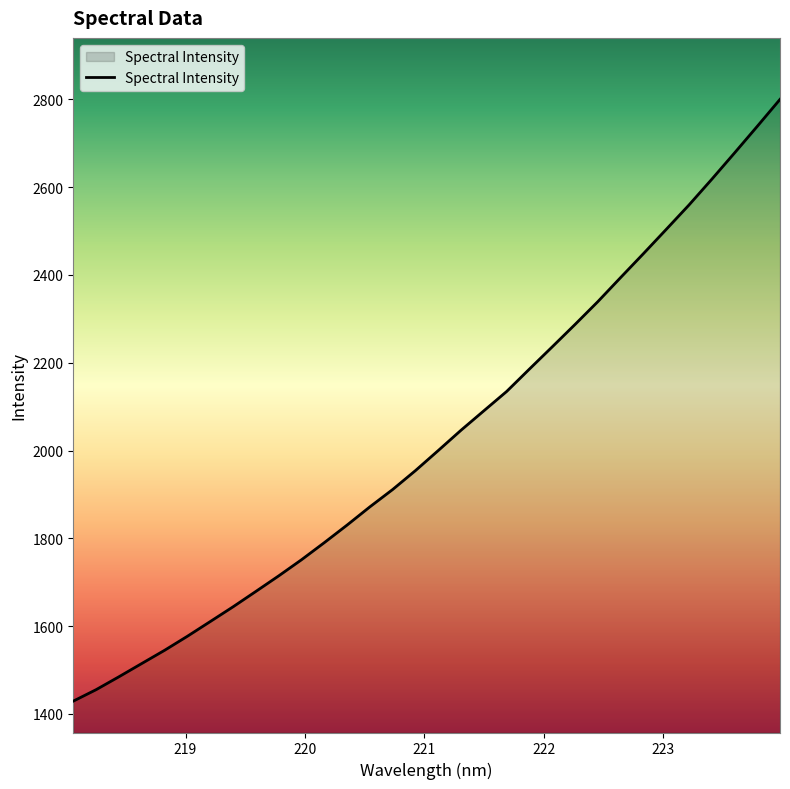

What is the maximum value shown in the chart?

2799.8